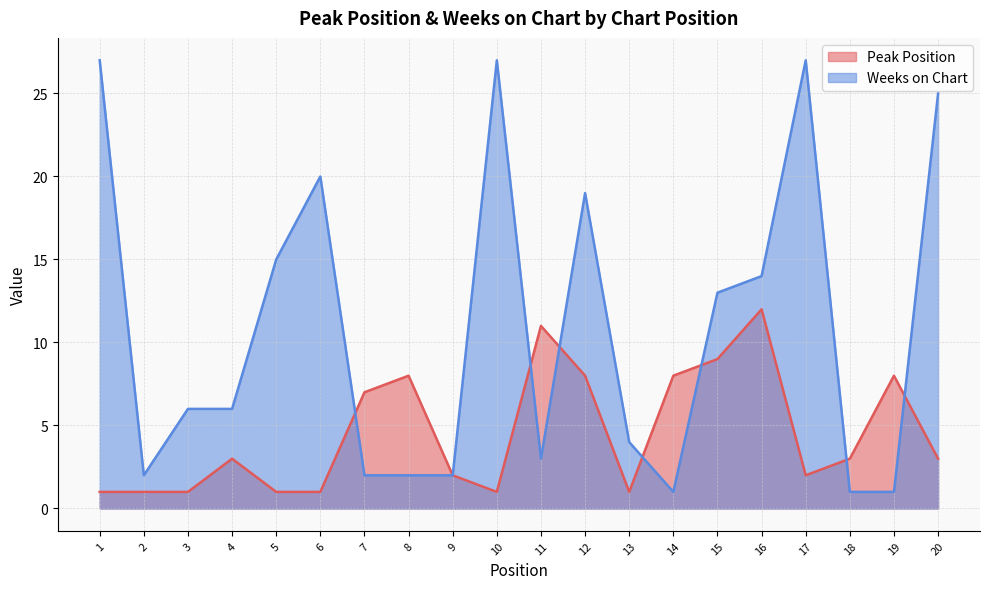

What is the sum of all Weeks on Chart values?

217